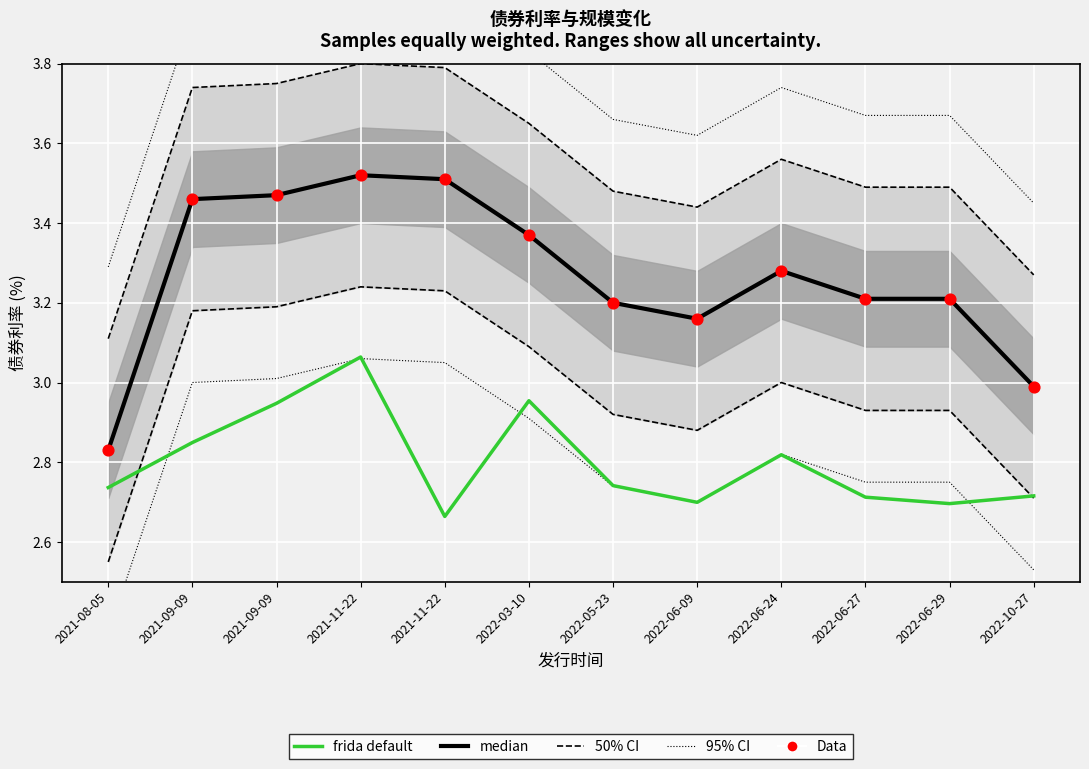

What is the total value across all series at 2022-06-27?

9.1